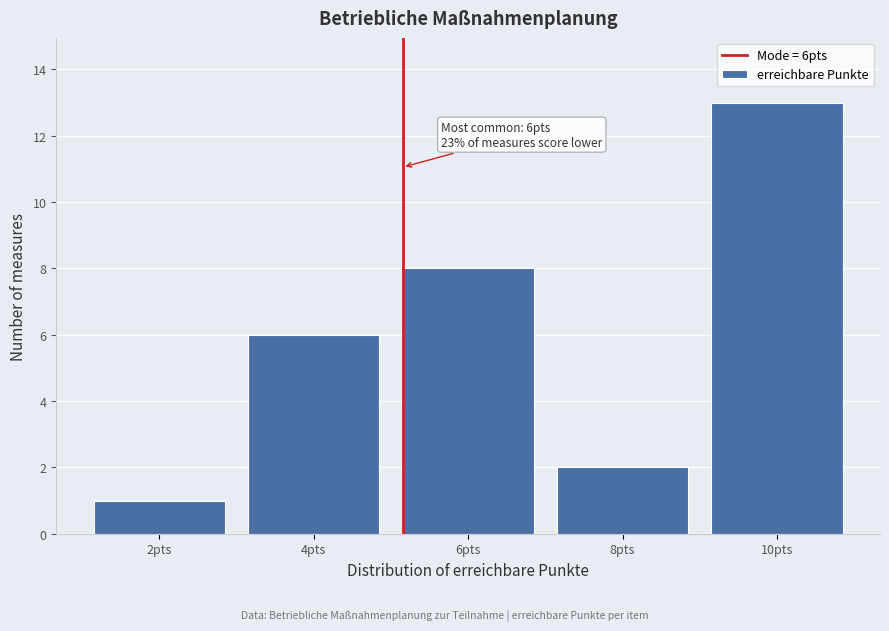

Reading left to right, extract all data points from this chart.

1	6	8	2	13